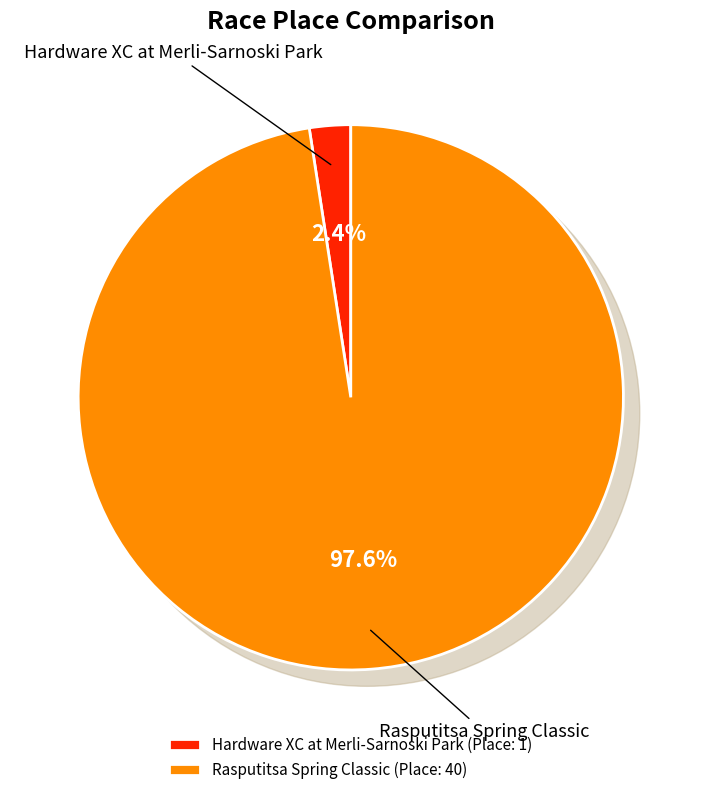

Count the number of slices in the pie.

2